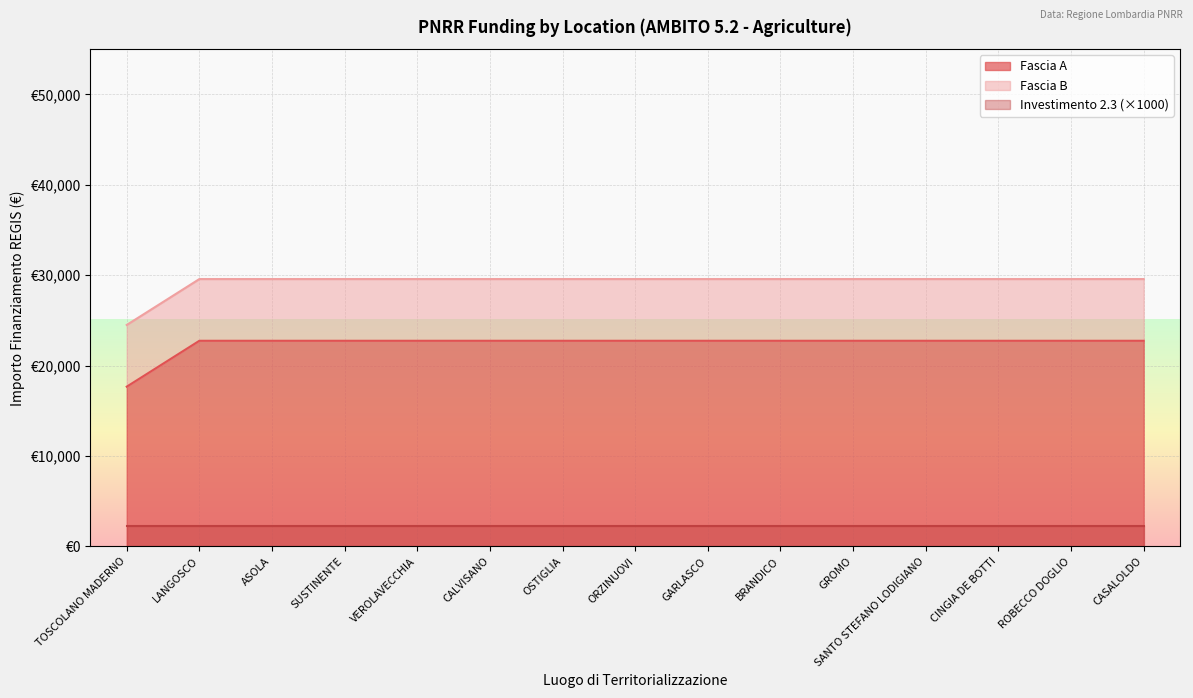

What are all the series names shown in the legend?

Fascia A, Fascia B, Investimento 2.3